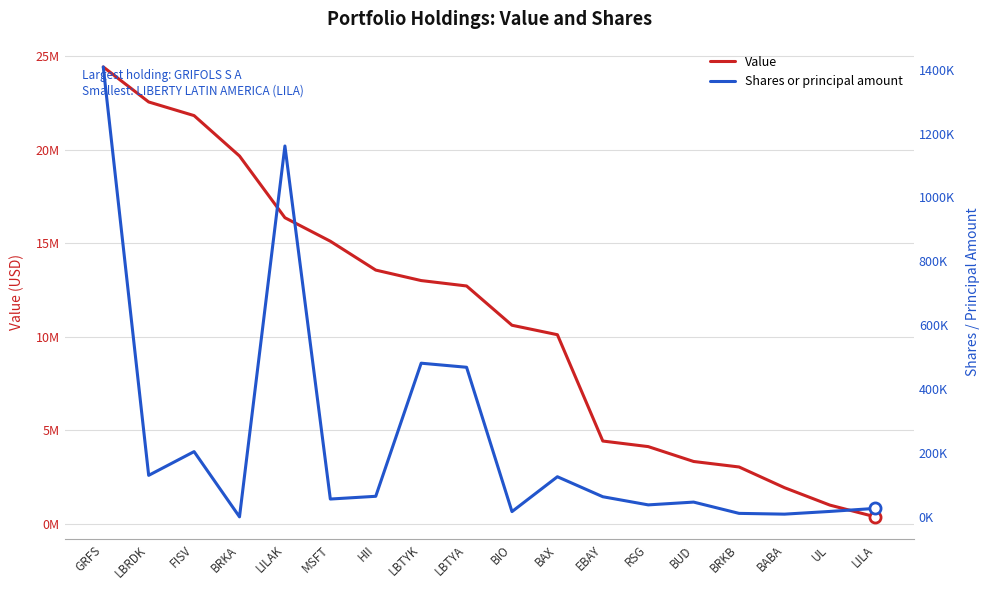

At how many categories does at least one series exceed 17745530?

4